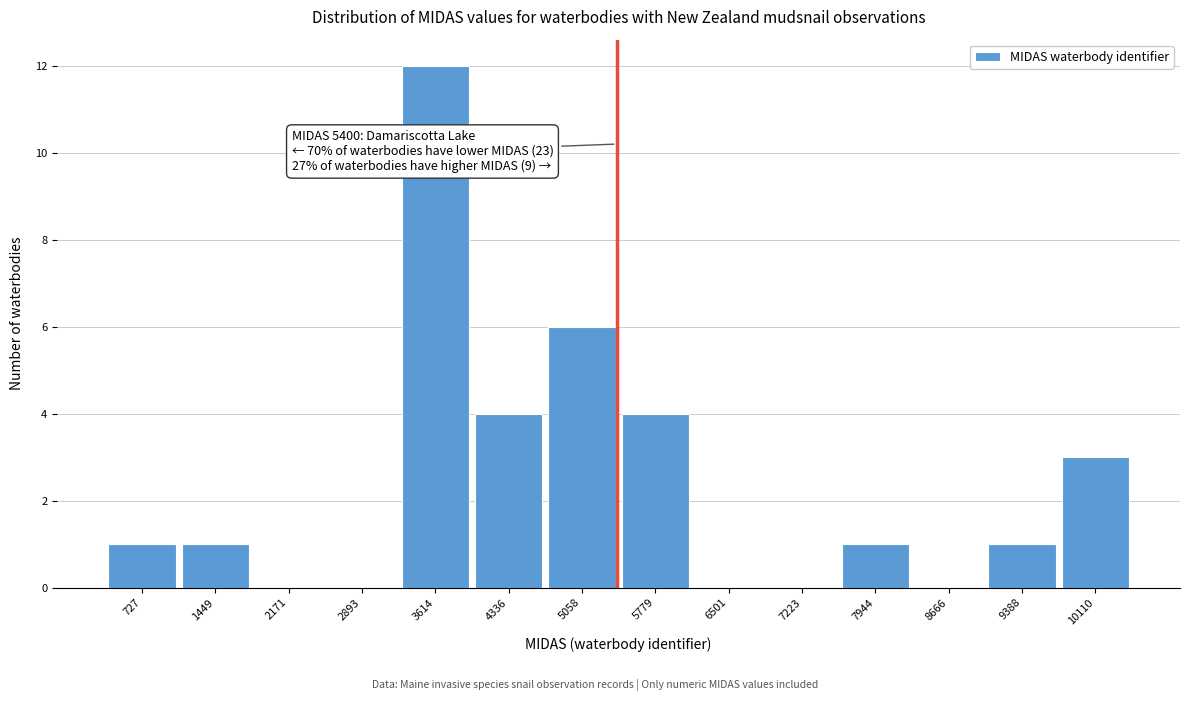

Over which range of the x-axis is the bar tallest?

3300 to 4000